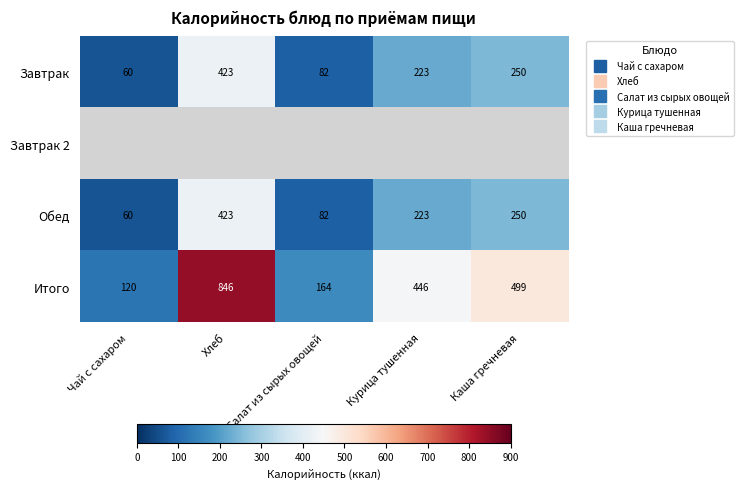

Which category has the lowest value across all series?

Чай с сахаром